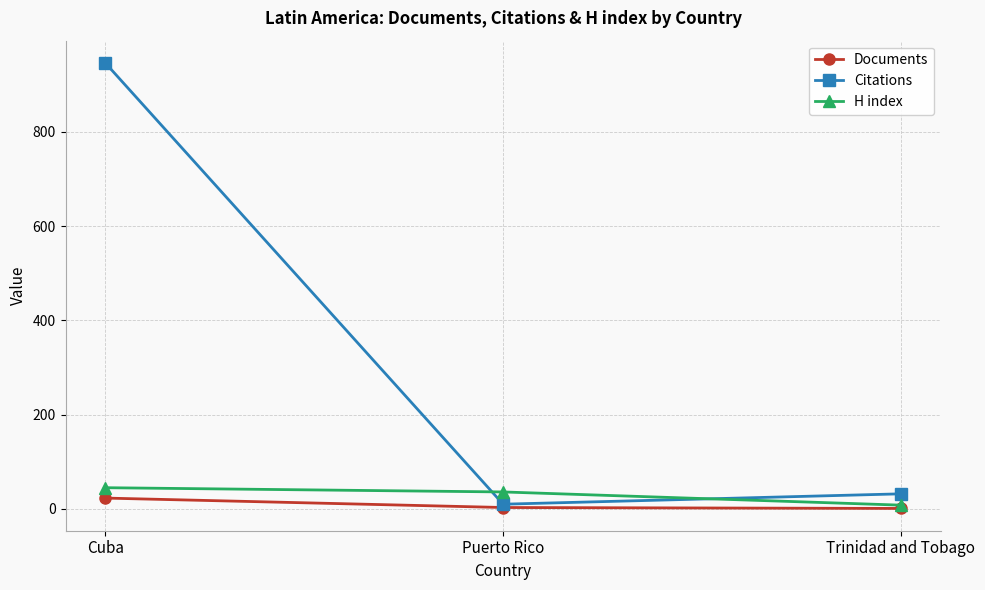

What is the value of the Documents point at the 2nd from the left?

3